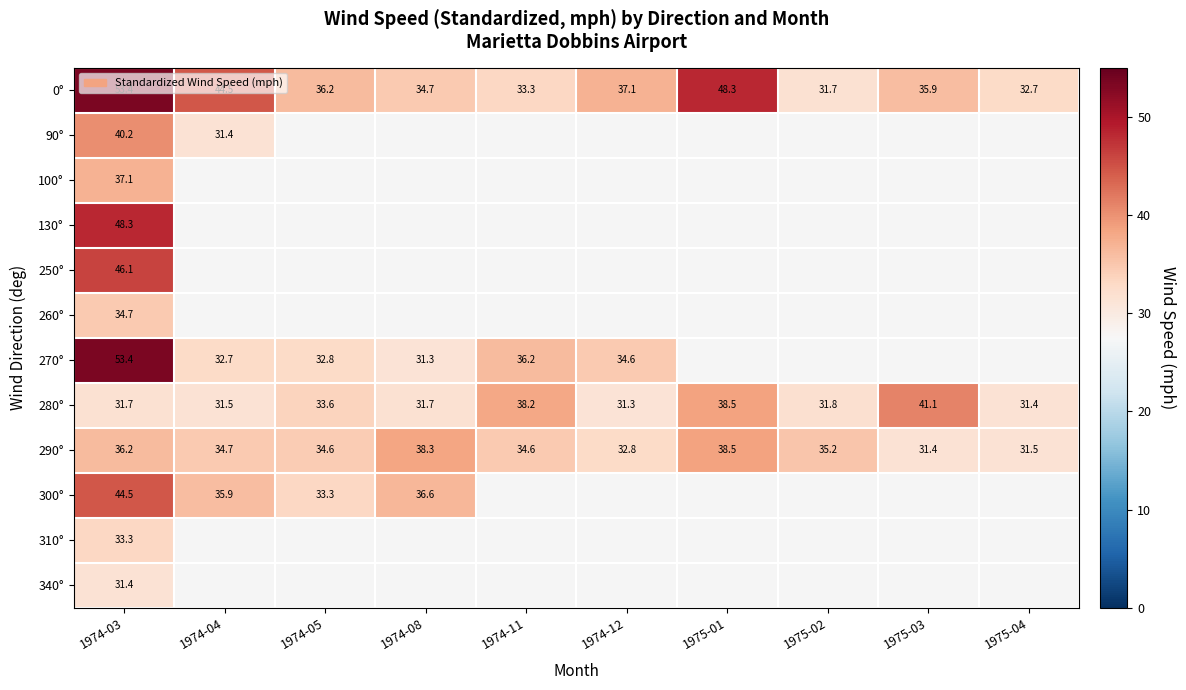

What is the maximum value for 290°?

38.5